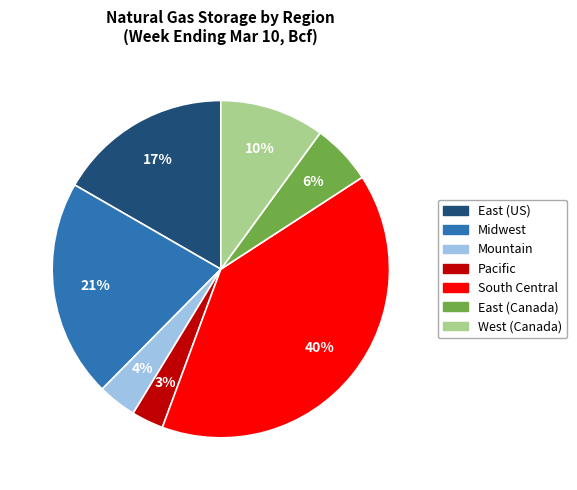

Does Pacific represent more than half of the total?

No